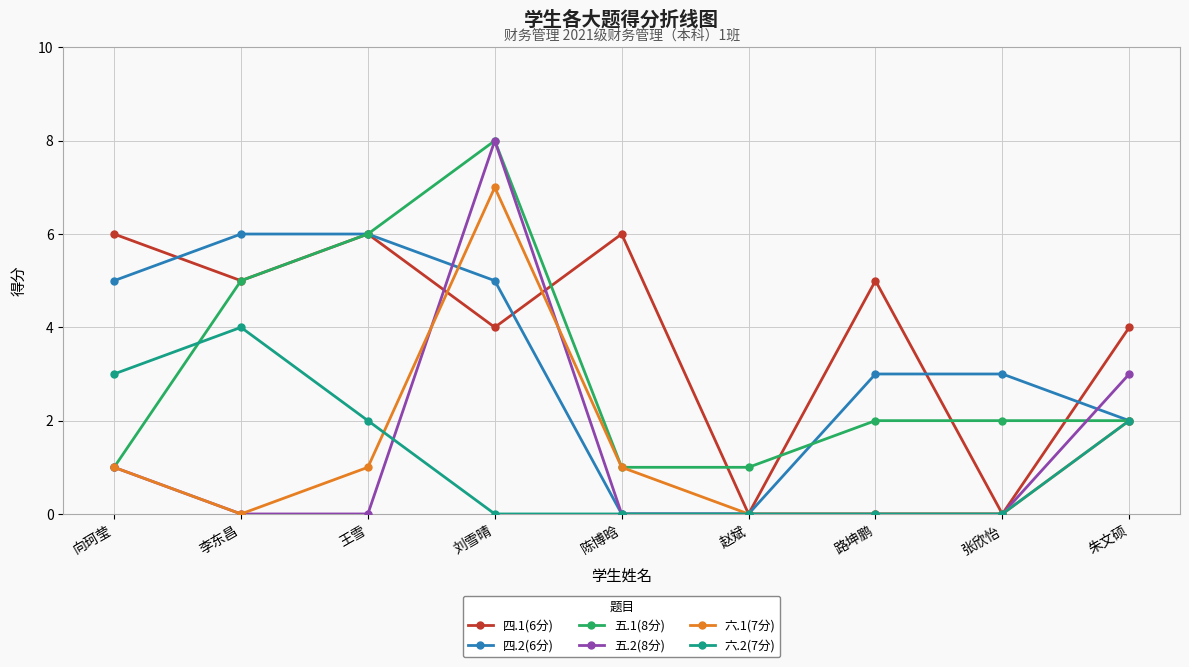

Between 路坤鹏 and 张欣怡, which series saw the biggest shift?

四.1(6分)